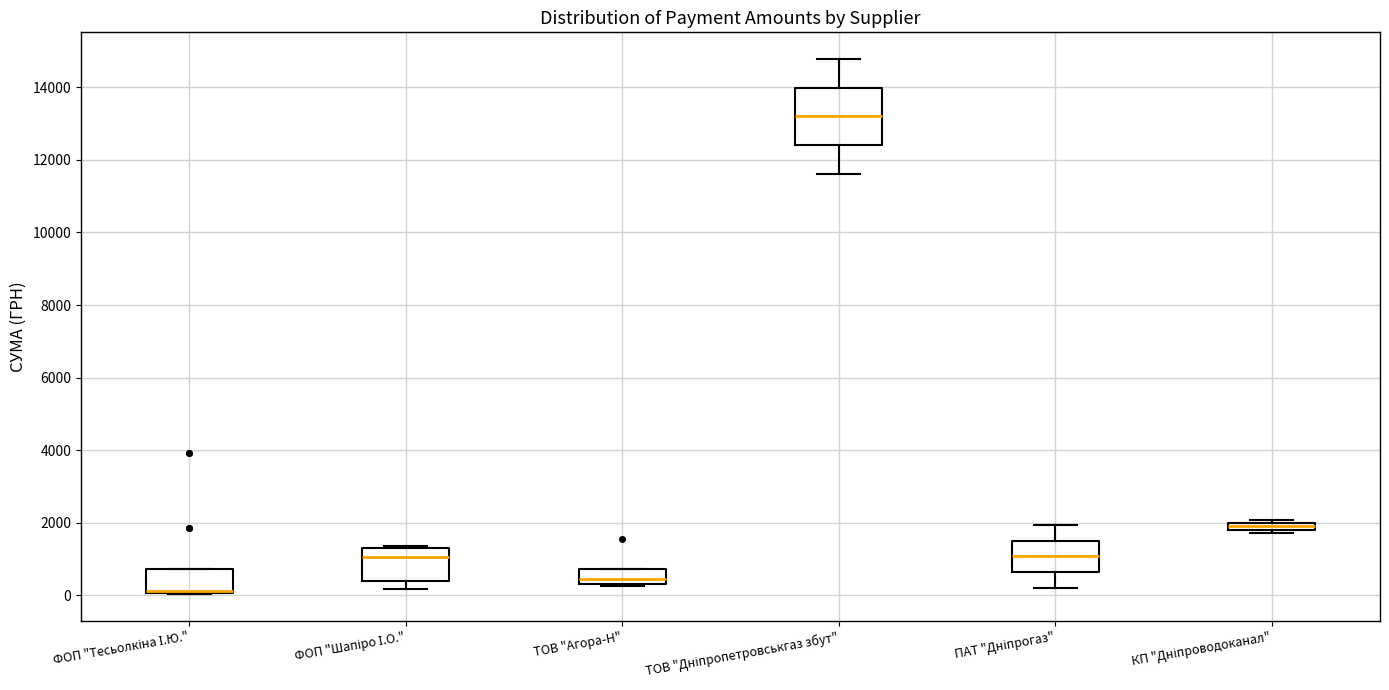

Where is the lower edge of the box for ТОВ "Дніпропетровськгаз збут" on the y-axis? The values are not printed on the chart, so give them approximately, as read against the axis.

12400